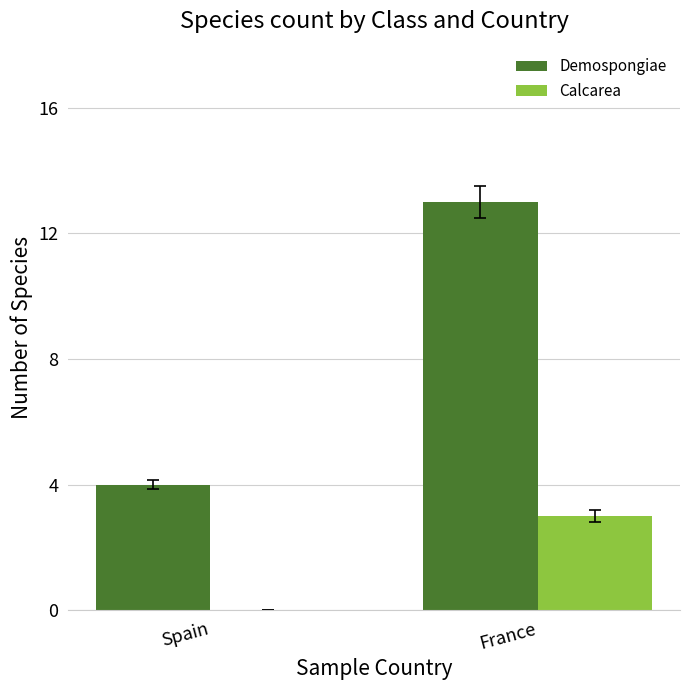

What is the sum of the Calcarea values at France and Spain?

3